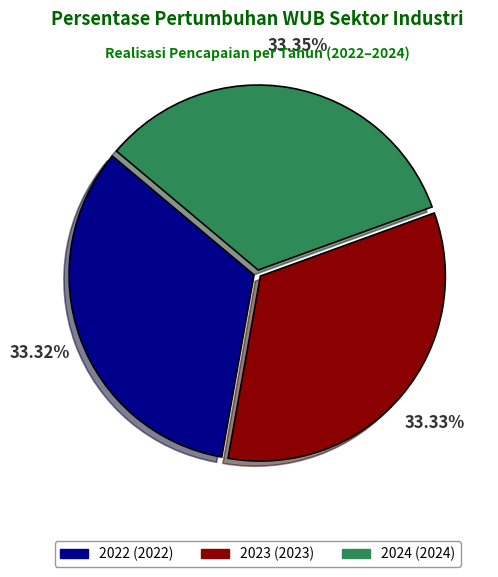

What is the ratio of the value at 2022 (2022) to the value at 2023 (2023)?

1.0